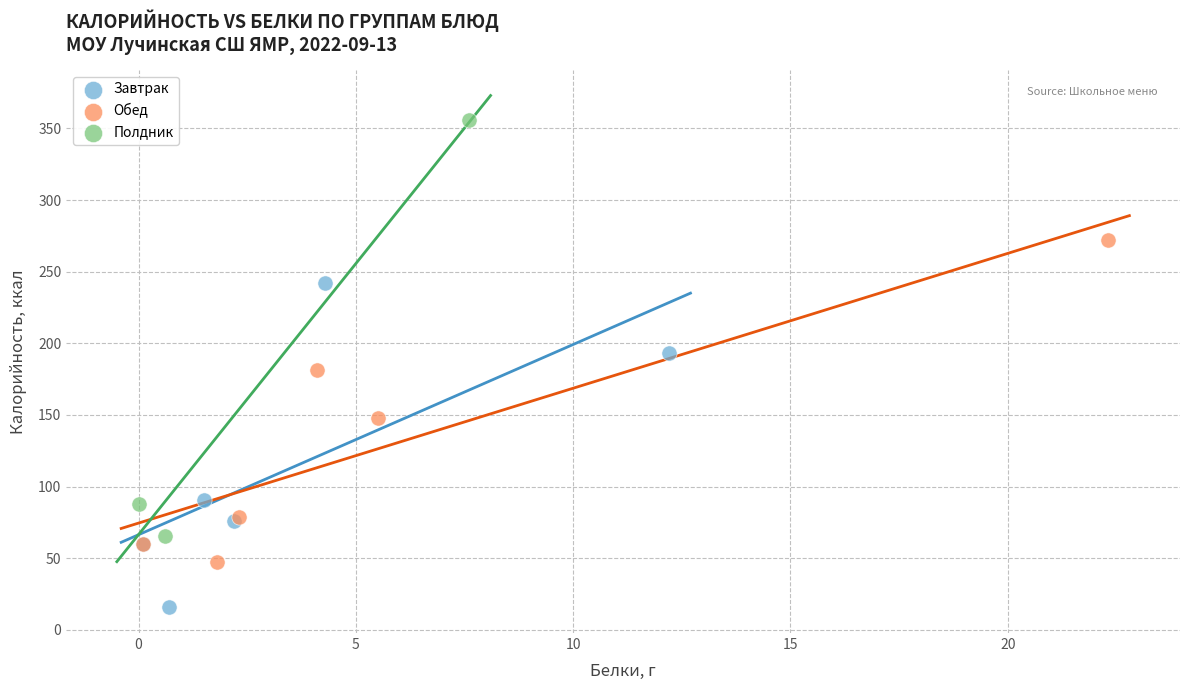

Which series reaches the minimum Y coordinate?

Завтрак